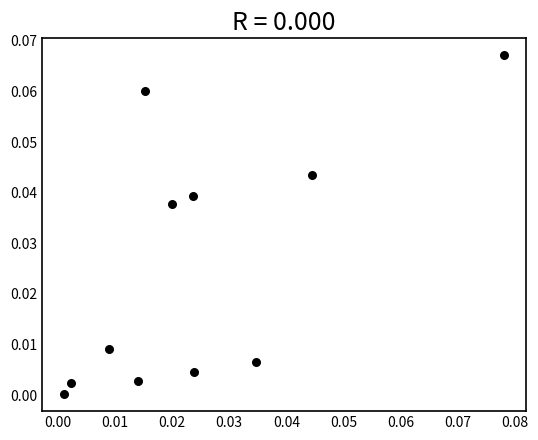

How many data points are displayed?

11